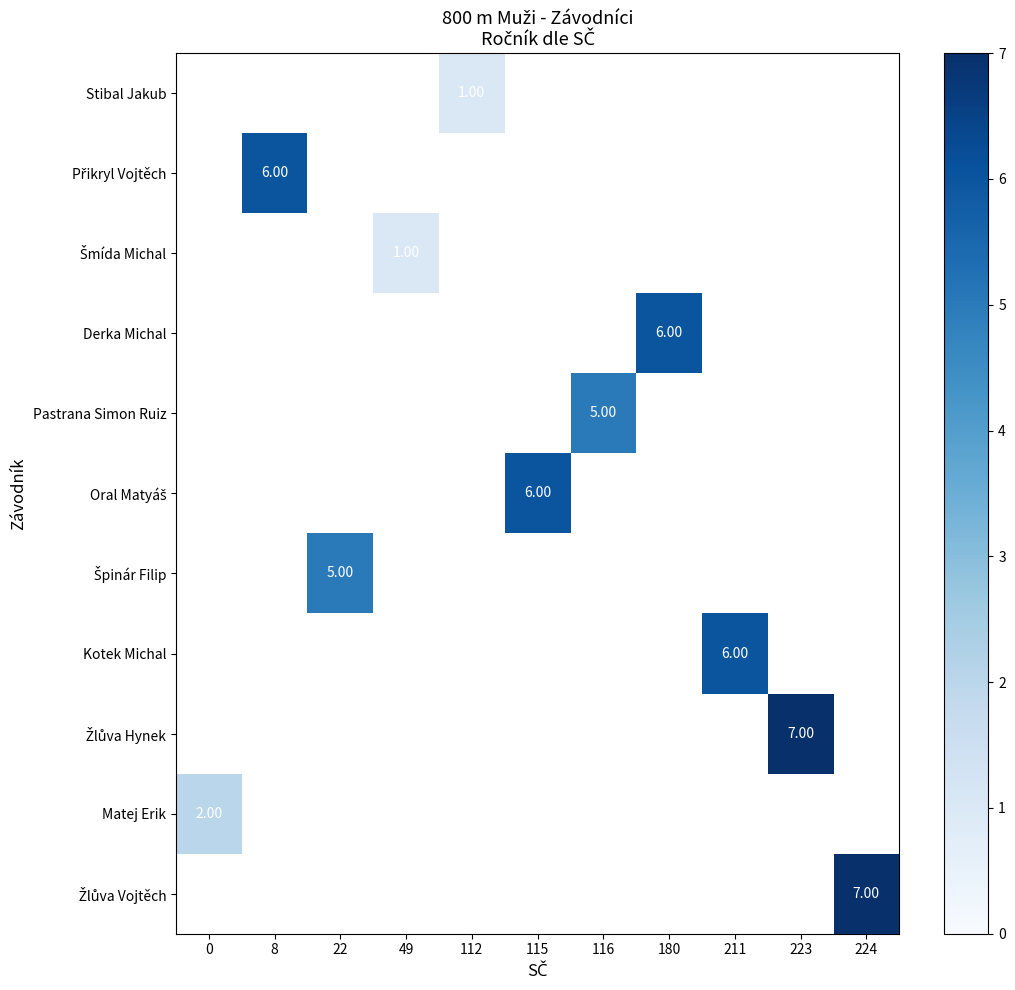

Which has a higher value, 0 or 224?

224